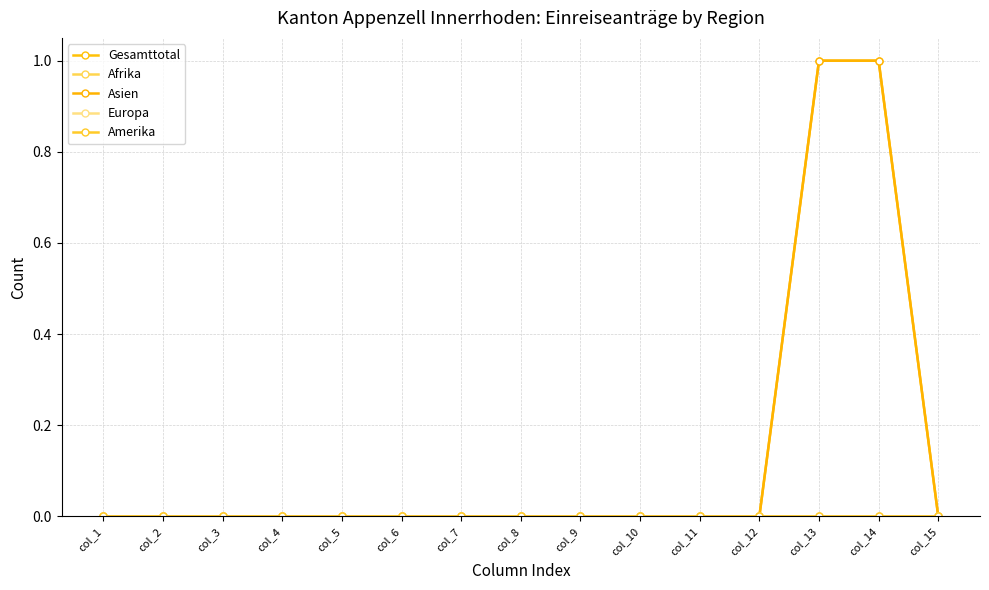

Does the chart display data point markers on the line(s)?

Yes